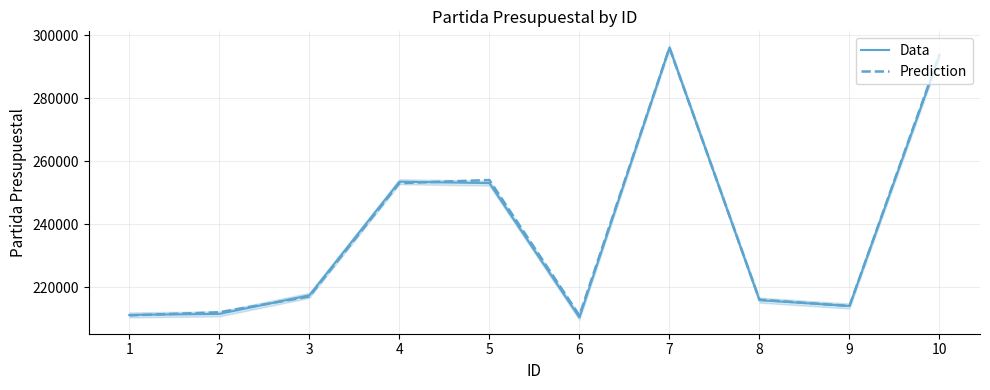

What is the sum of all Prediction values?

2378012.0